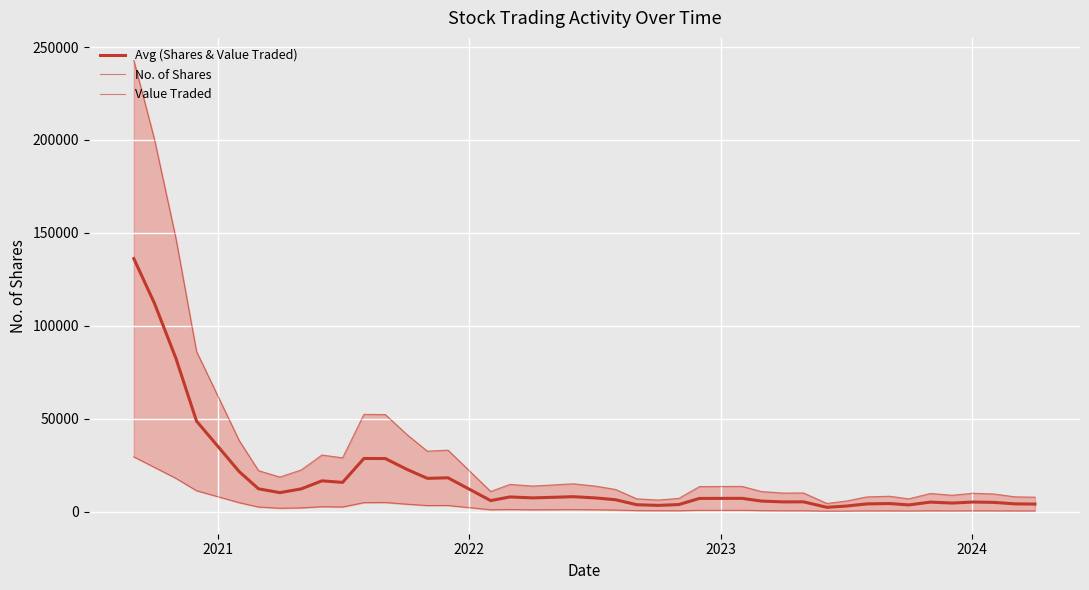

True or false: Avg (Shares & Value Traded) and Value Traded intersect in this chart.

False